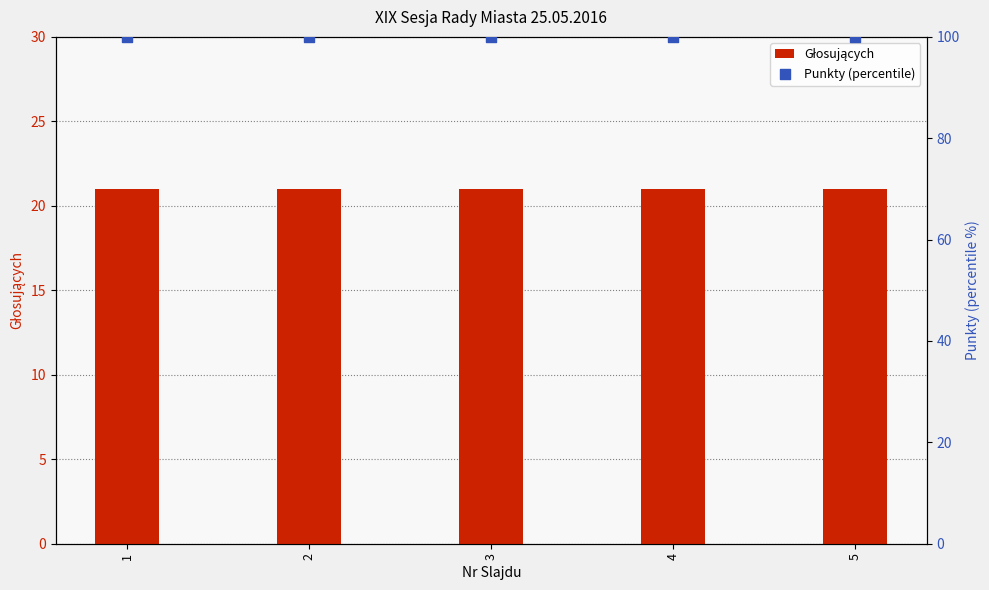

Which series has the largest total across all categories?

Punkty (percentile)